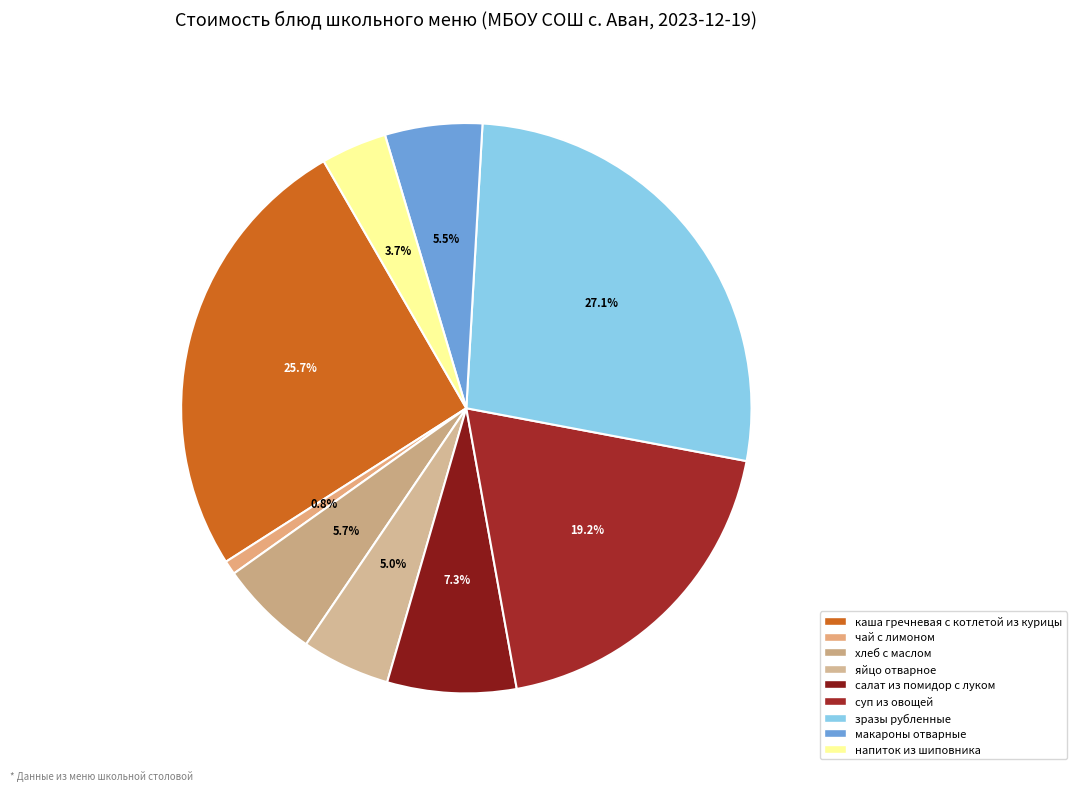

To the nearest percent, what percentage of the pie is салат из помидор с луком?

7%